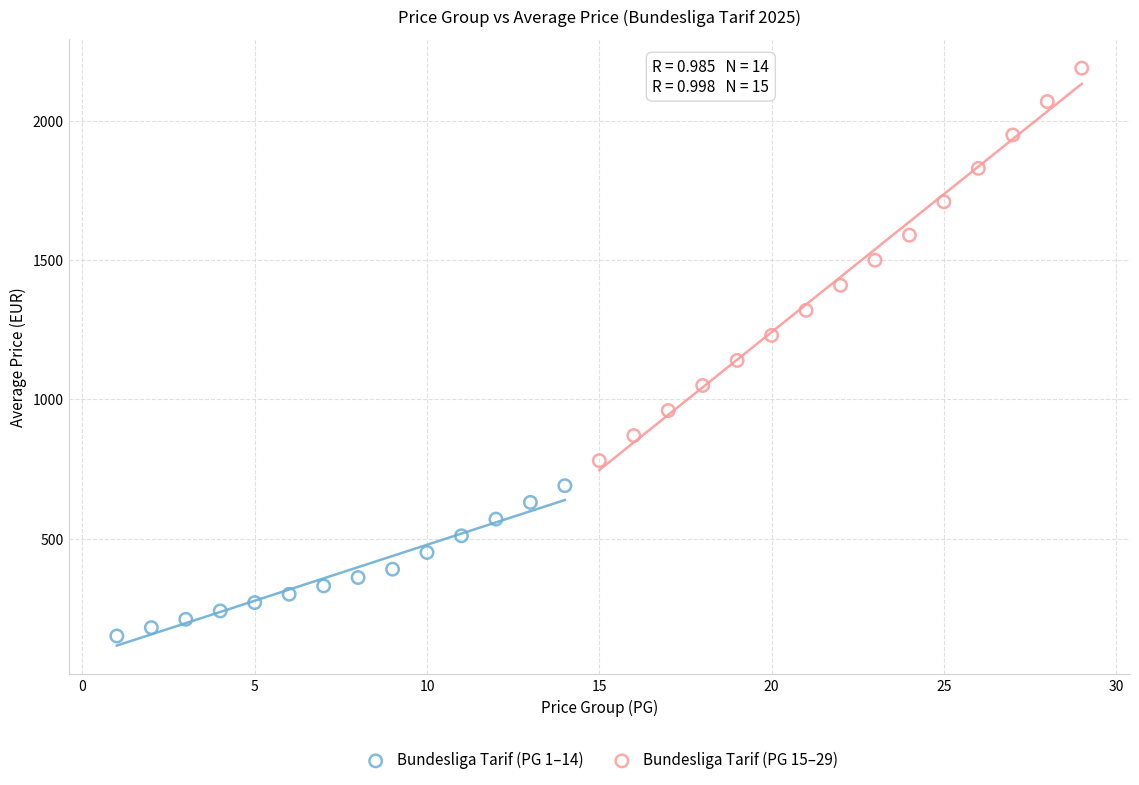

What are all the series names shown in the legend?

Bundesliga Tarif (PG 1–14), Bundesliga Tarif (PG 15–29)